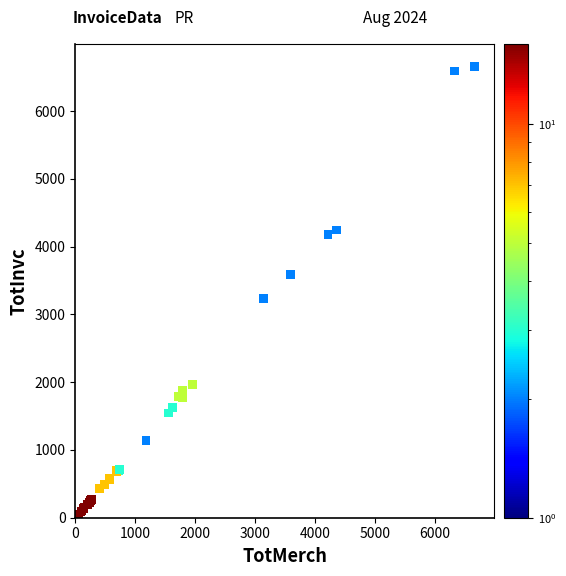

What Y value in the scatter plot is closest to 3354?

3239.1